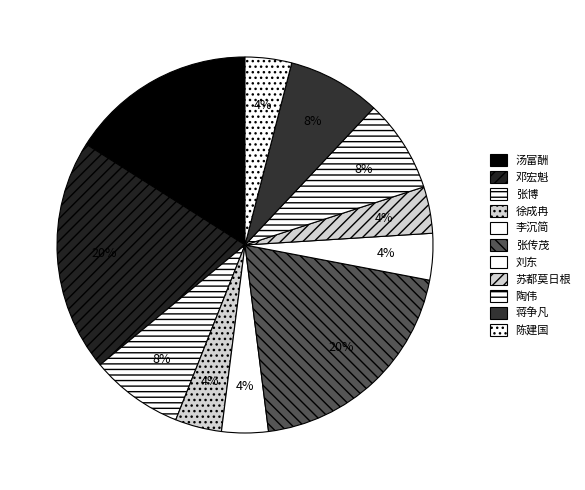

How many segments does this pie chart have?

11